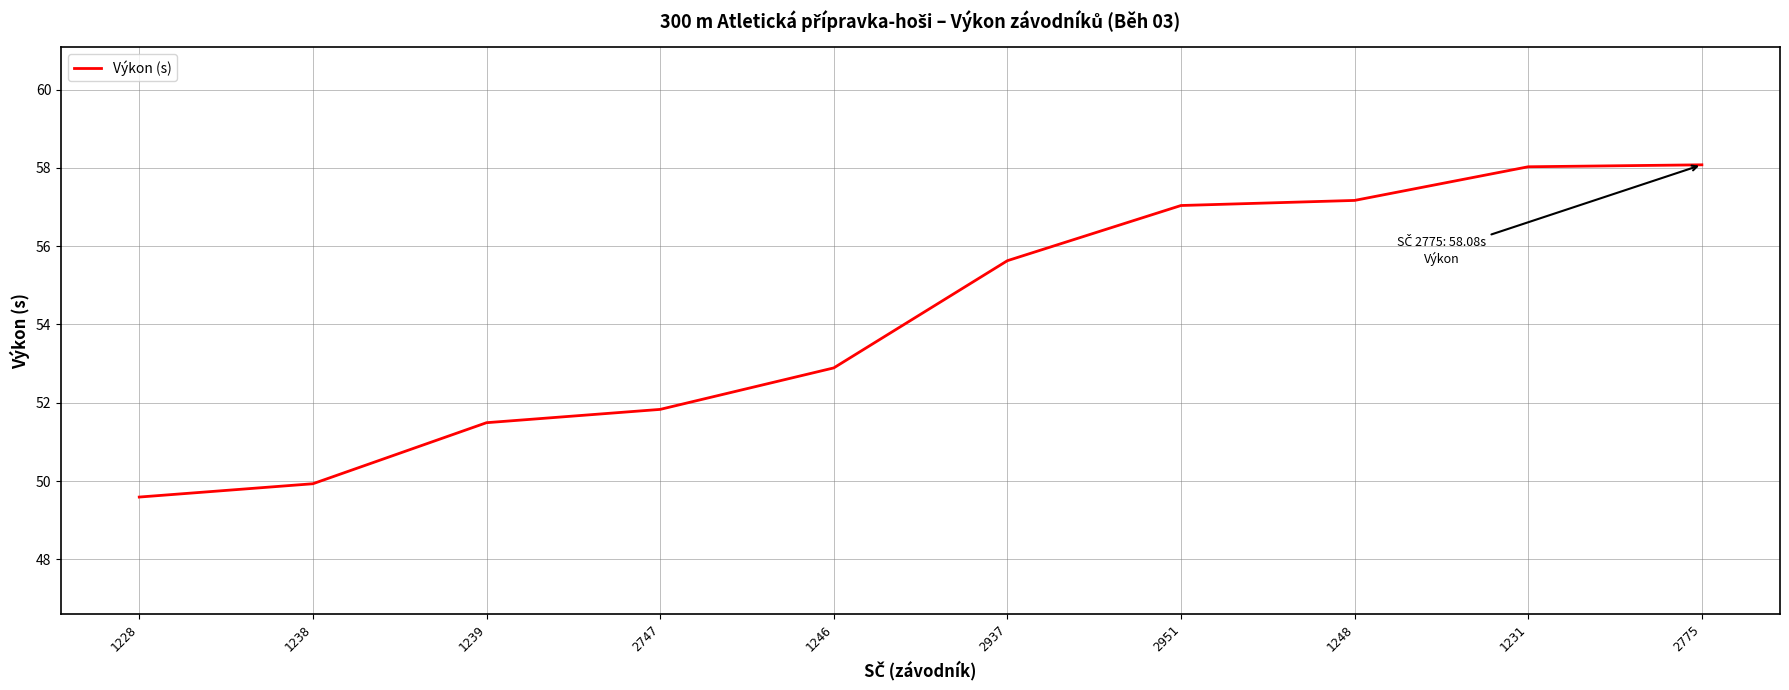

What is the ratio of the value at 1238 to the value at 1228?

1.0